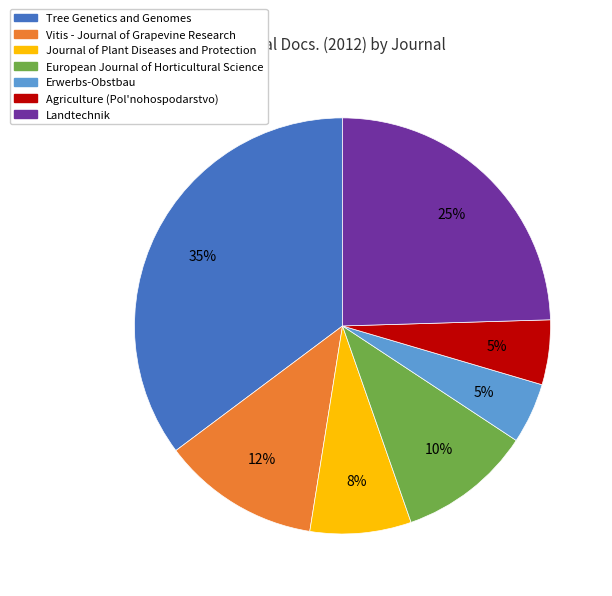

Which slice is the largest?

Tree Genetics and Genomes